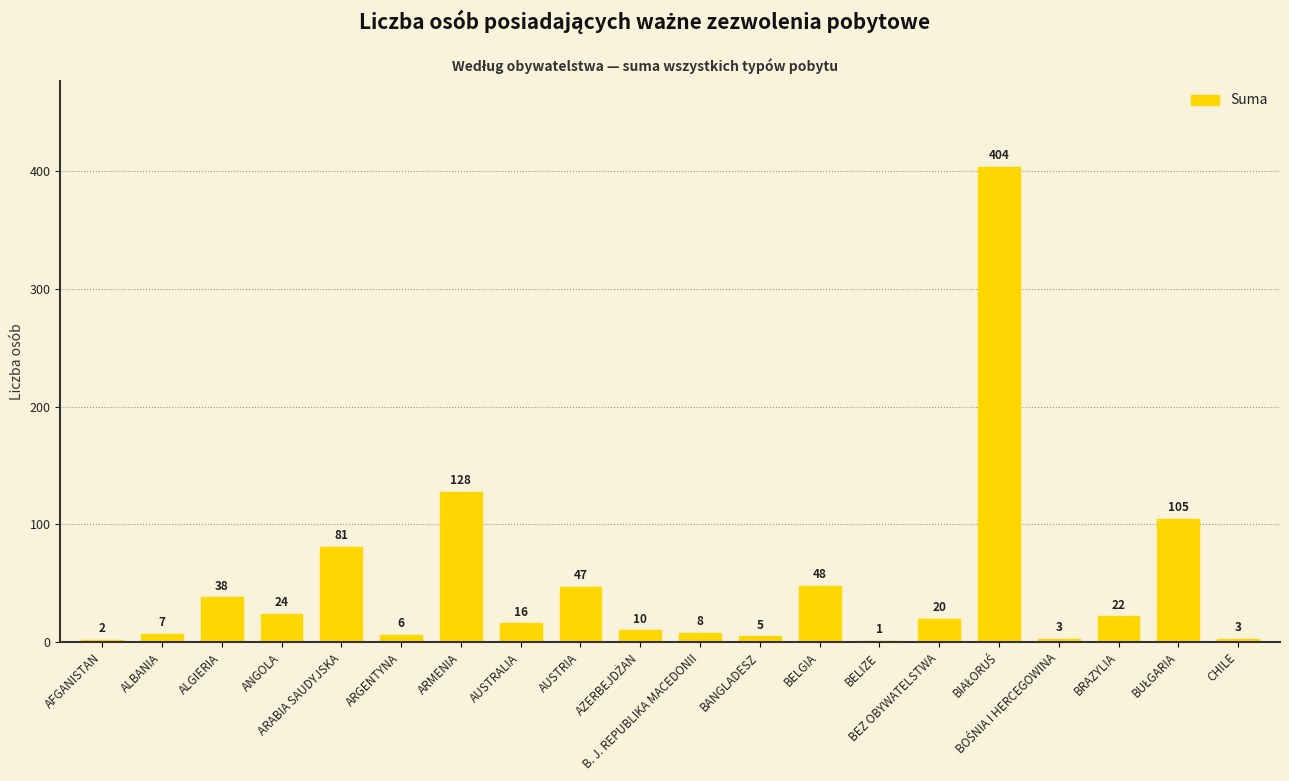

What is the sum of all values?

978